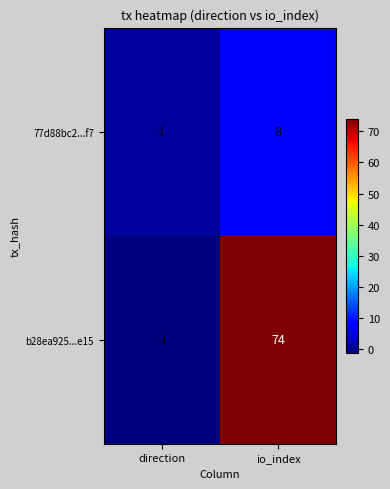

At which label is b28ea925...e15 closest to 36?

direction